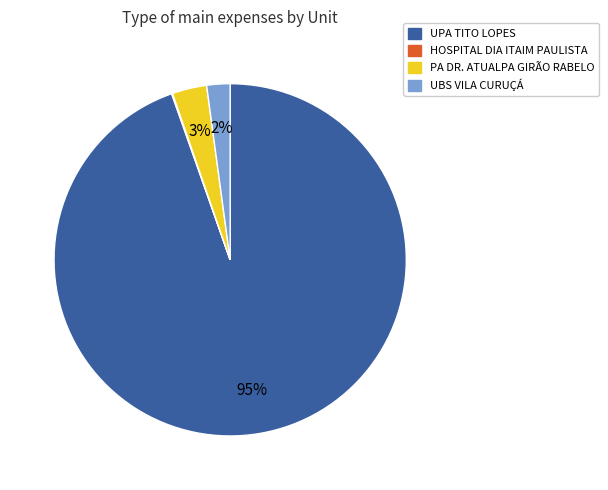

To the nearest percent, what is the difference between the largest and smallest slice percentages?

95%